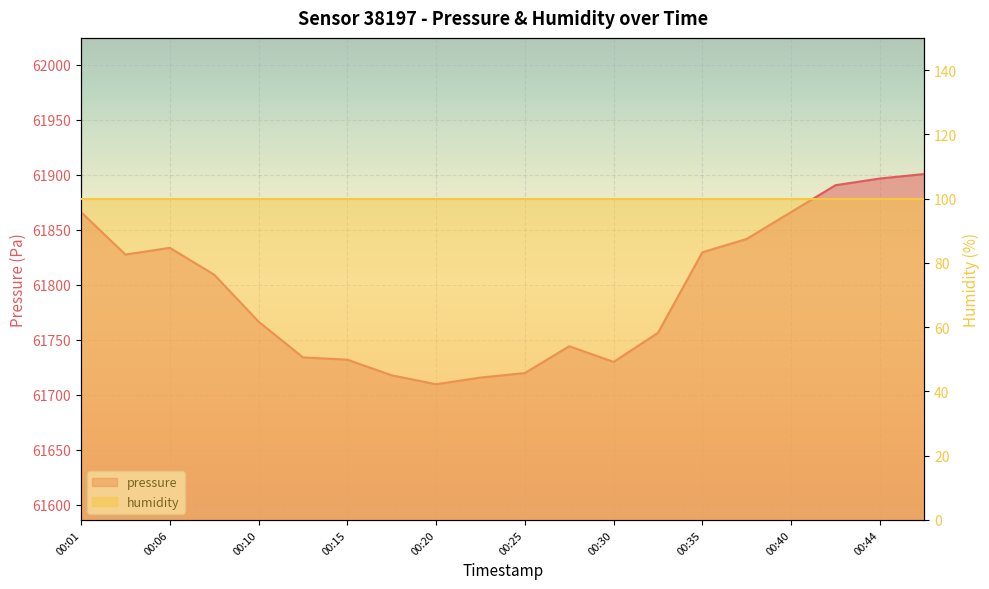

At which category does the chart reach its peak across all series?

00:47